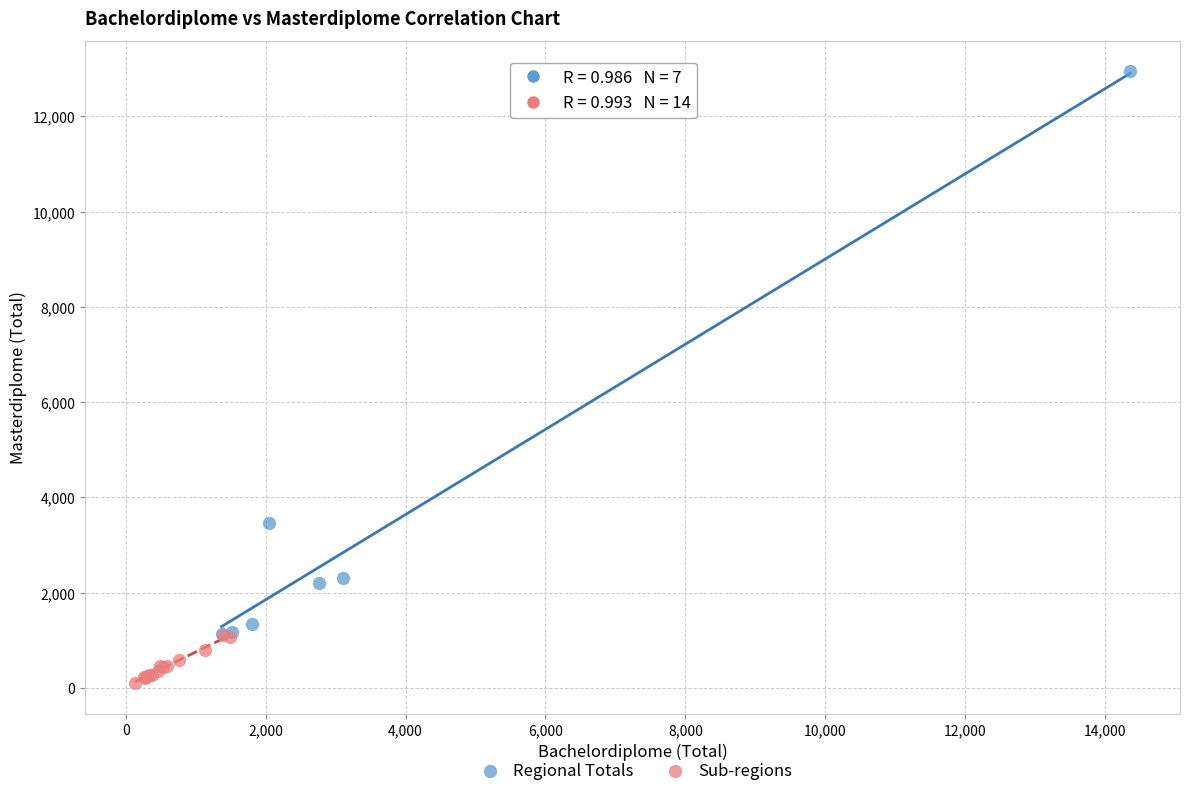

Which series has the largest Y range (max minus min)?

Regional Totals